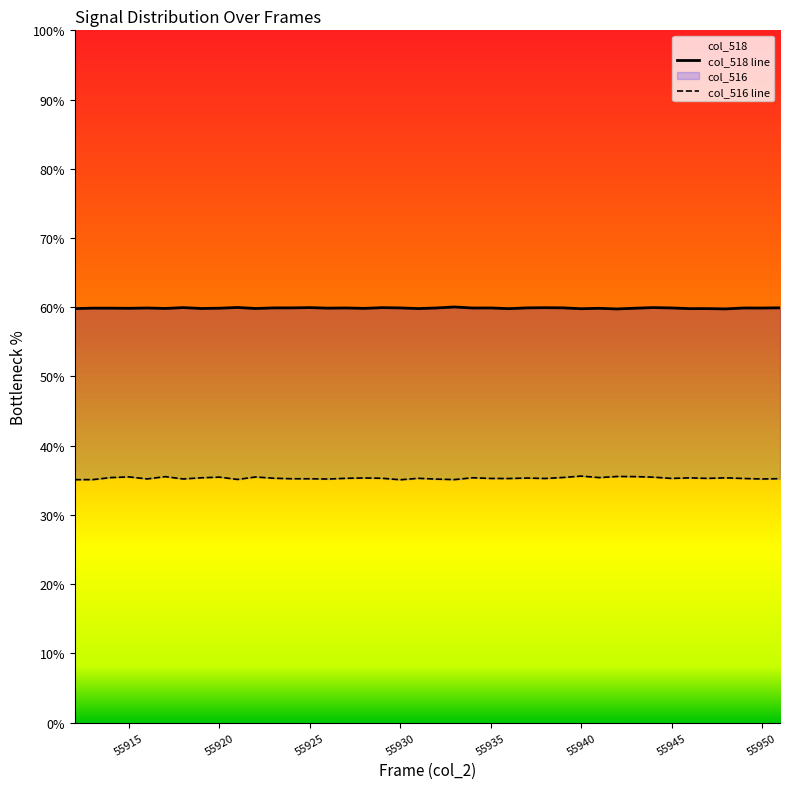

What is the minimum value for col_518?

59.8